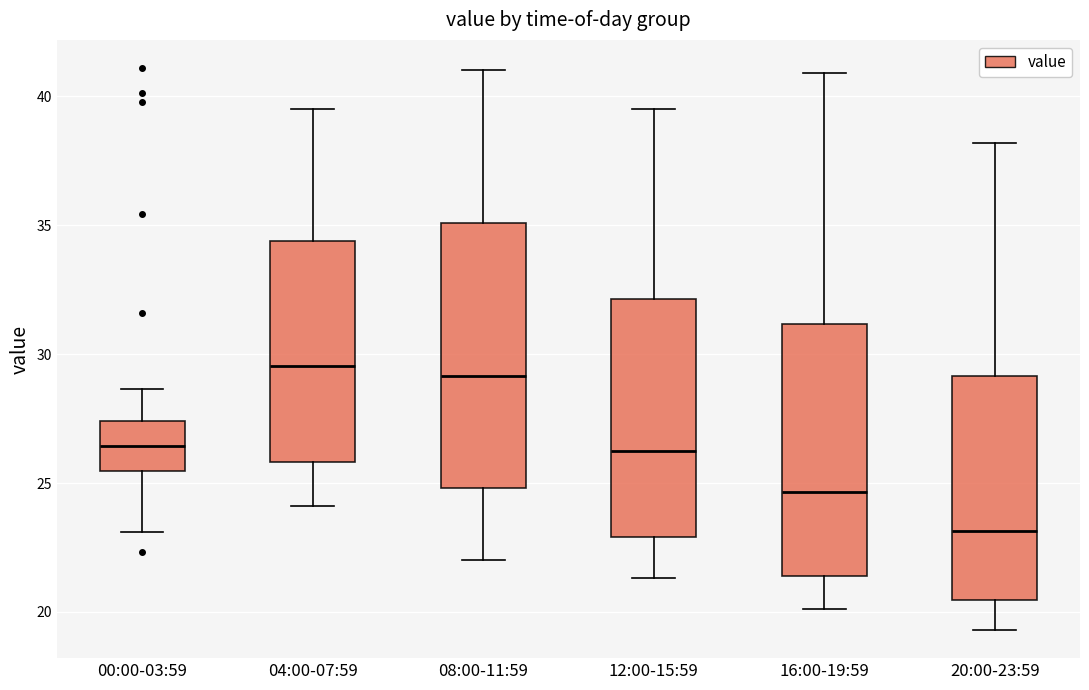

Where does the lower whisker of the box for 12:00-15:59 end on the y-axis? The values are not printed on the chart, so give them approximately, as read against the axis.

21.5